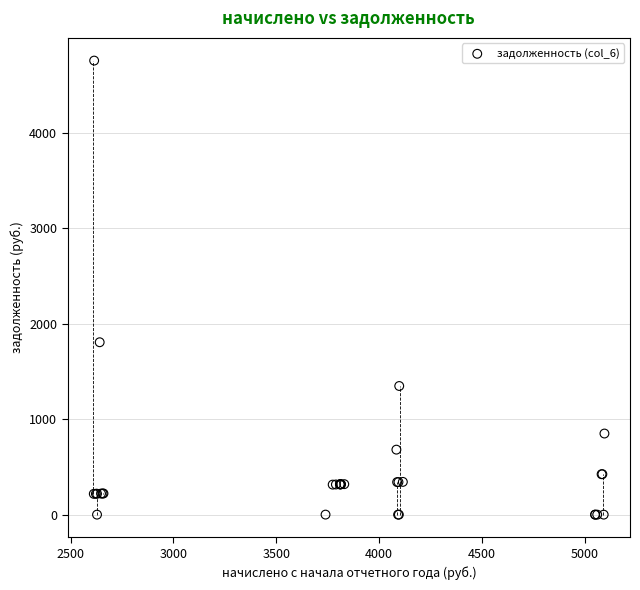

What Y value in the scatter plot is closest to 2377?

1805.7